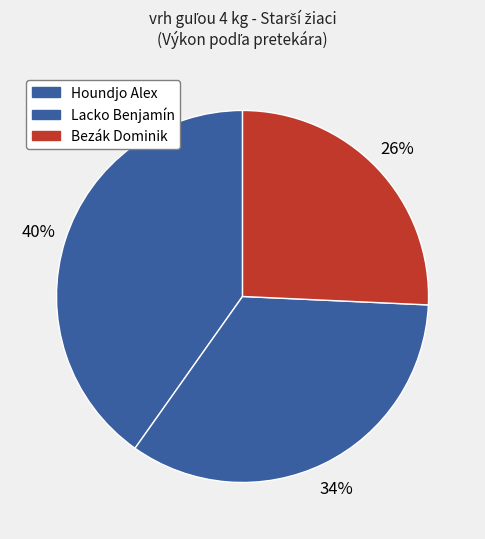

How many slices are in this pie chart?

3